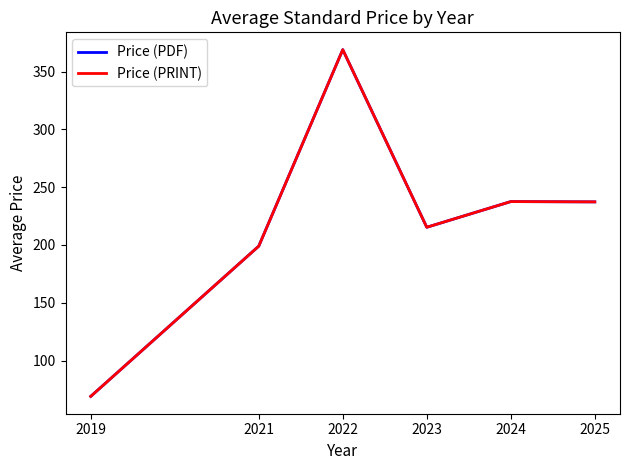

Rank the series at 2022 from highest to lowest value.

Price (PDF), Price (PRINT)